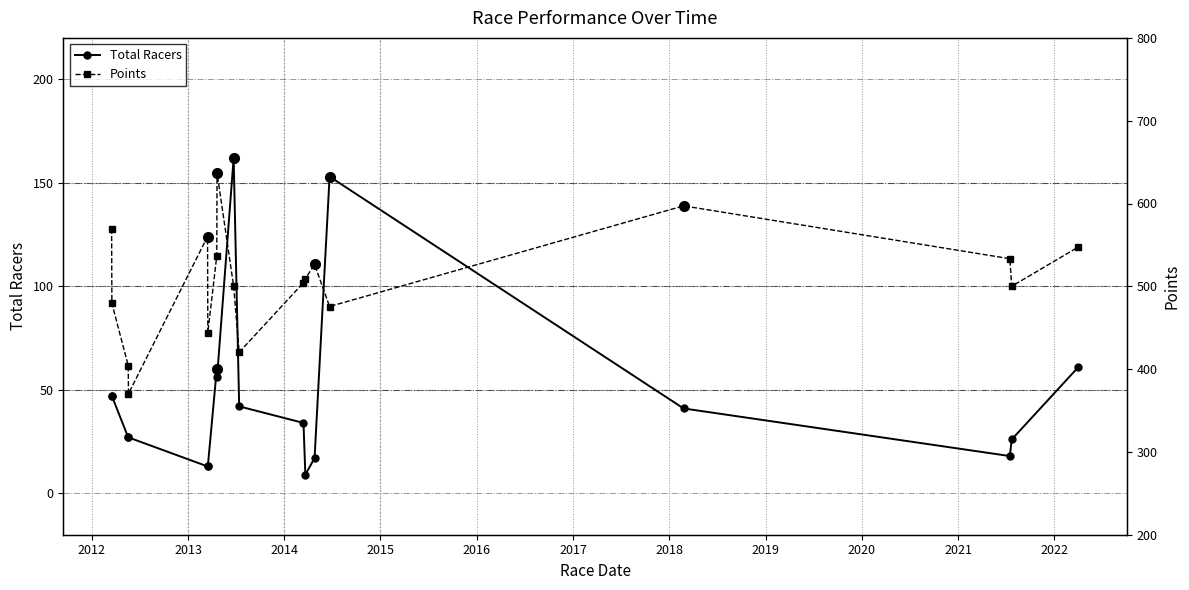

True or false: Total Racers has more than 1 points higher than both neighbors.

True